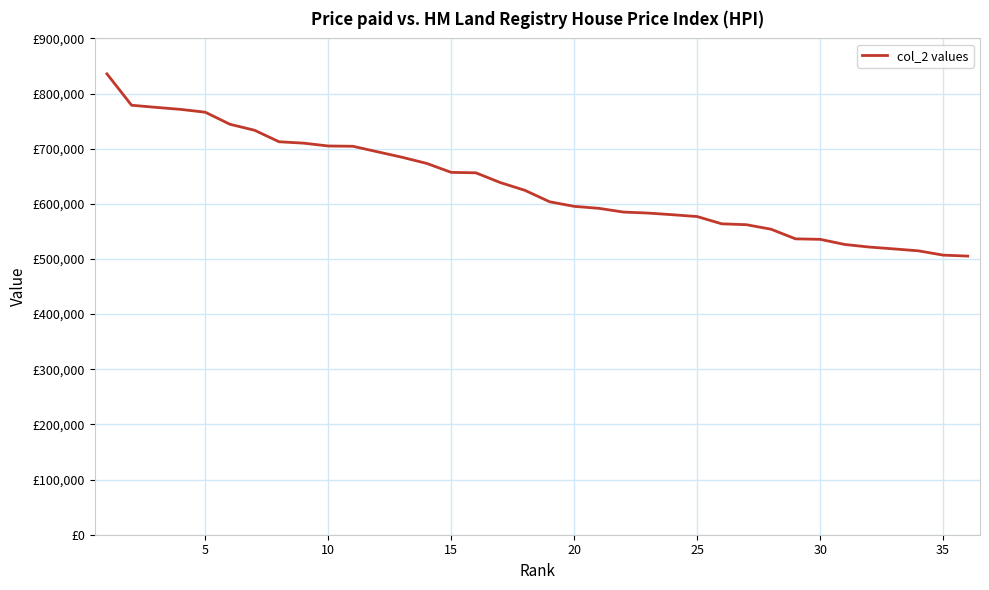

Is this an area chart (filled region under the line)?

No